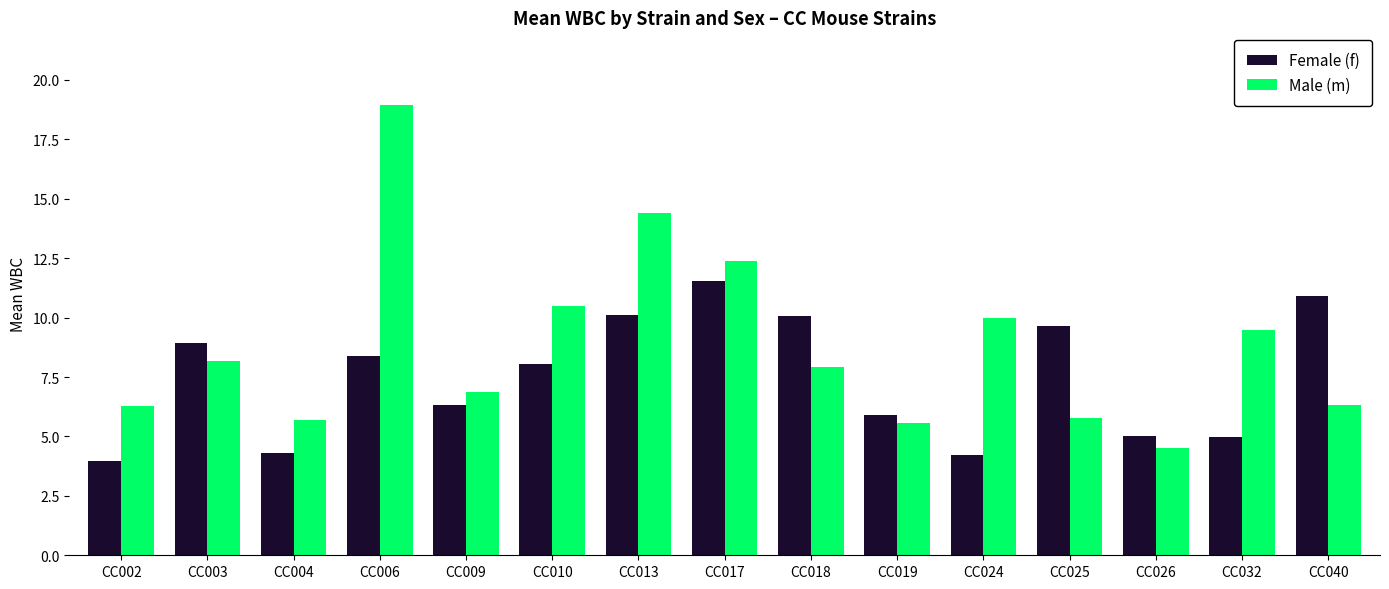

What is the difference between the second highest and second lowest values in the Female (f) series?

6.6